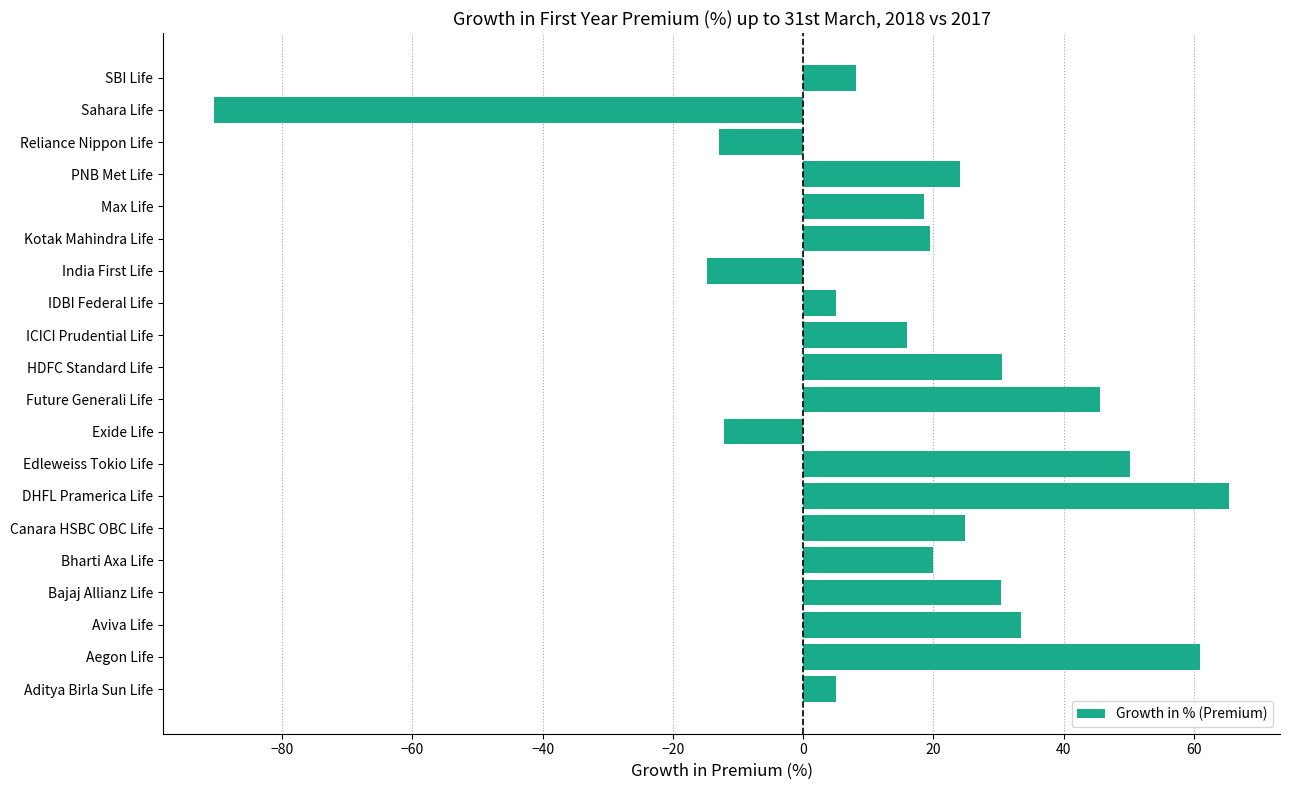

The value at Edleweiss Tokio Life is 50.1. True or false?

True